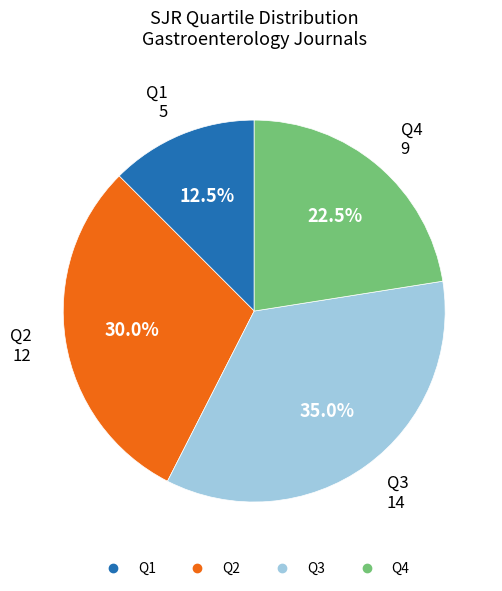

Is the sum of Q1 and Q3 greater than half?

No